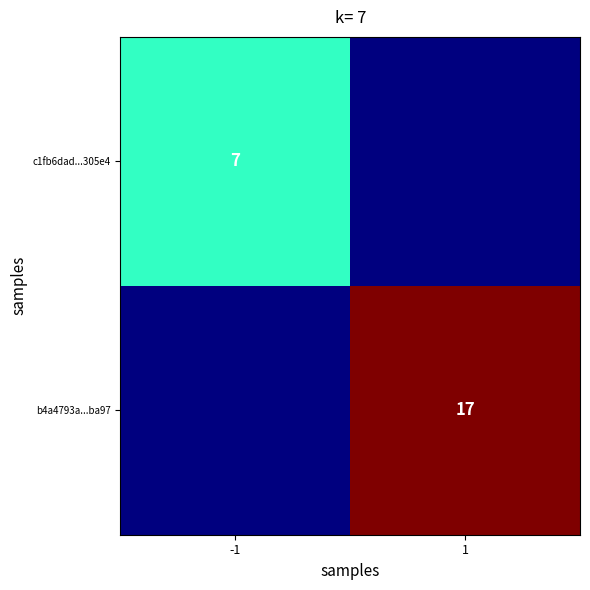

What is the total value across all series at -1?

7